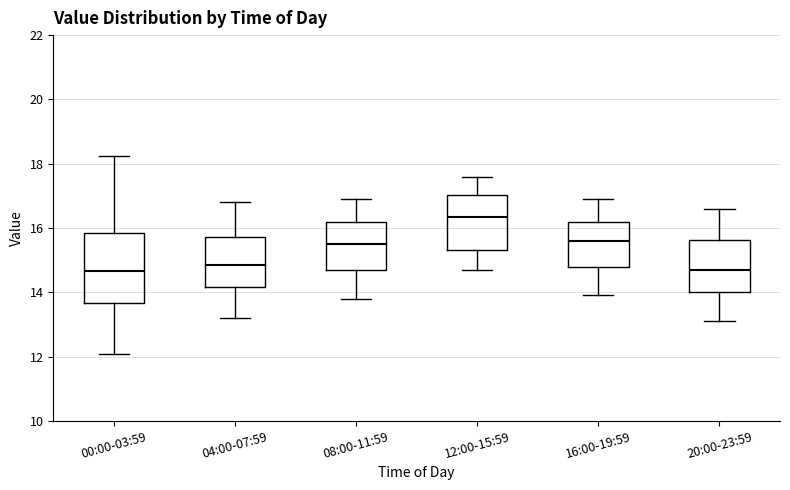

Reading left to right, read every box against the y-axis: the position of its median line, the range the box covers, and the ends of its whiskers. The values are not printed on the chart, so give them approximately, as read against the axis.

00:00-03:59: median 14.6, box 13.6 to 15.8, whiskers 12.0 to 18.2
04:00-07:59: median 14.8, box 14.2 to 15.8, whiskers 13.2 to 16.8
08:00-11:59: median 15.6, box 14.8 to 16.2, whiskers 13.8 to 17.0
12:00-15:59: median 16.4, box 15.4 to 17.0, whiskers 14.8 to 17.6
16:00-19:59: median 15.6, box 14.8 to 16.2, whiskers 14.0 to 17.0
20:00-23:59: median 14.8, box 14.0 to 15.6, whiskers 13.2 to 16.6